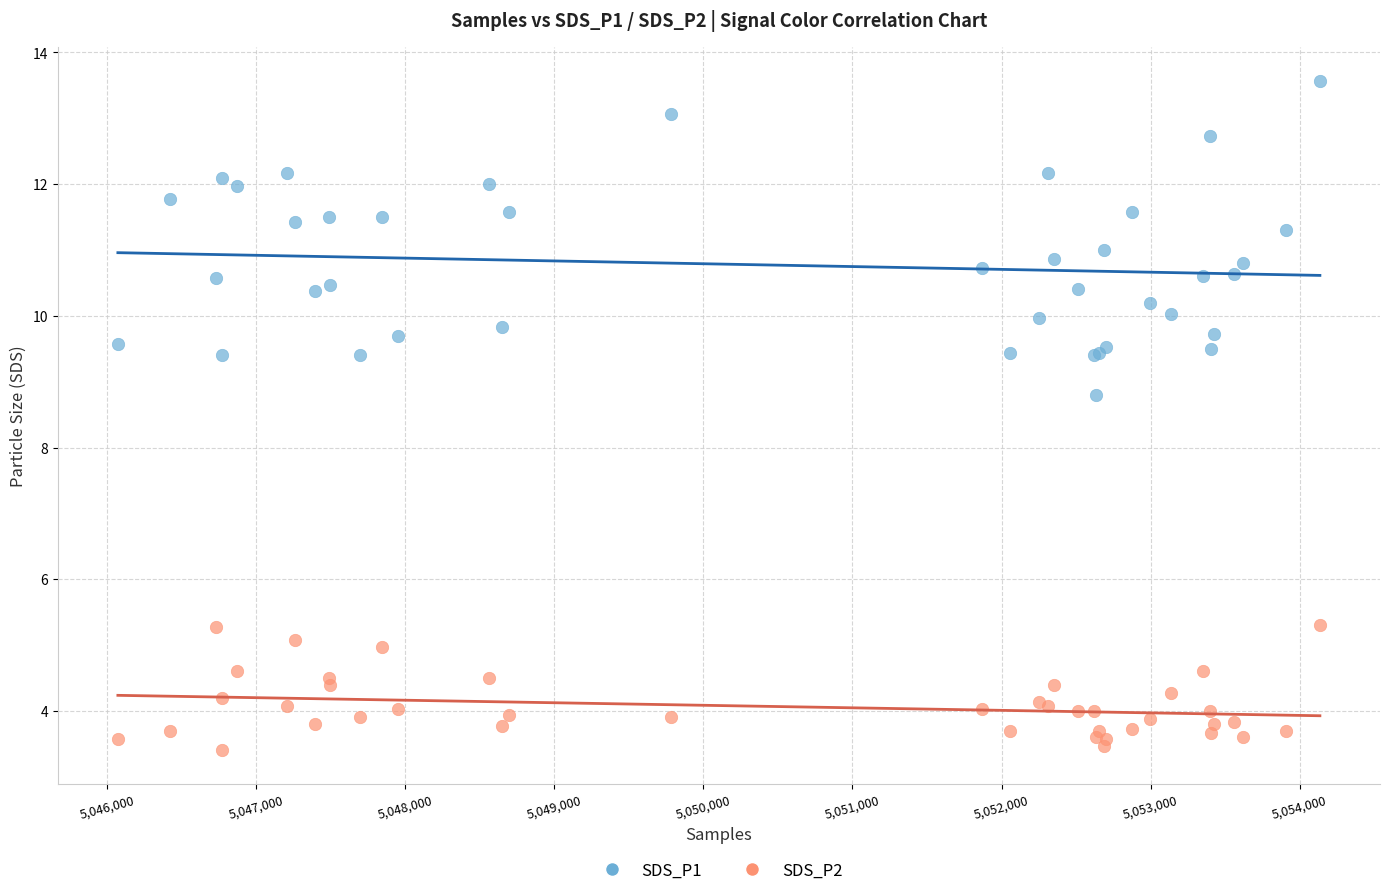

Across all series, what Y value is closest to 8?

8.8